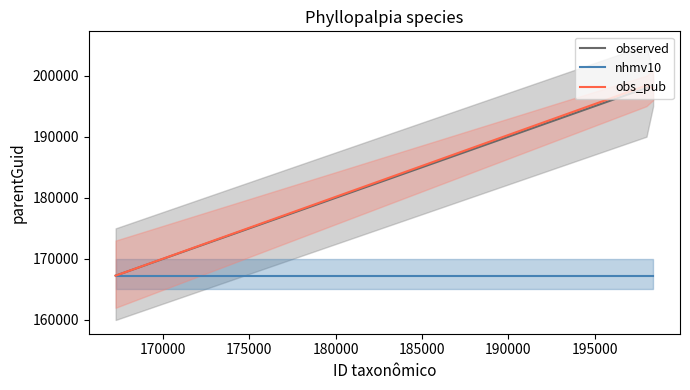

How many data points does each series have?

3